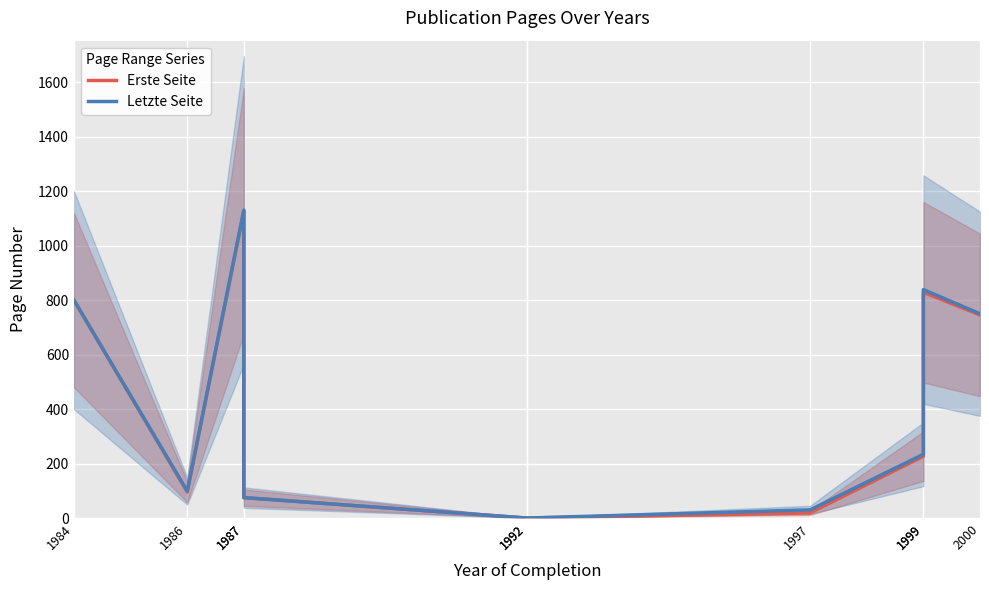

The Erste Seite series shows 1128 at 1987. True or false?

True